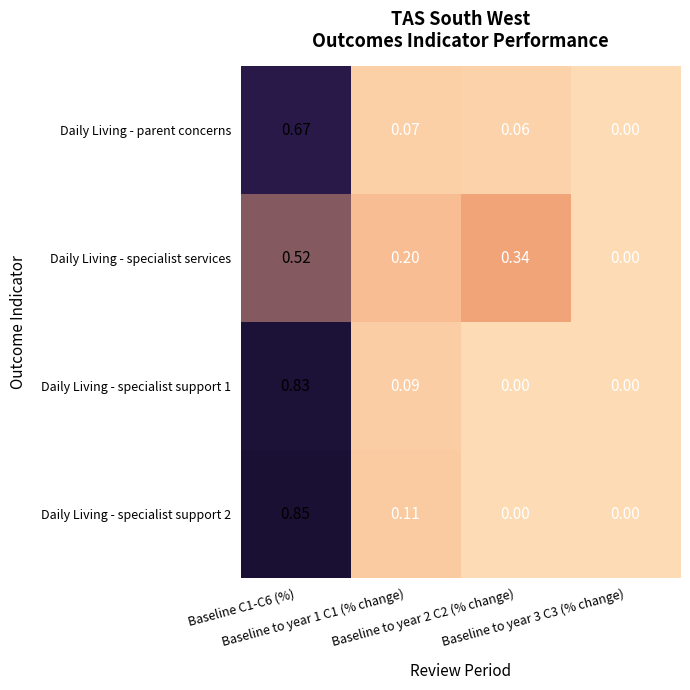

Which category has the lowest value across all series?

Baseline to year 3 C3 (% change)